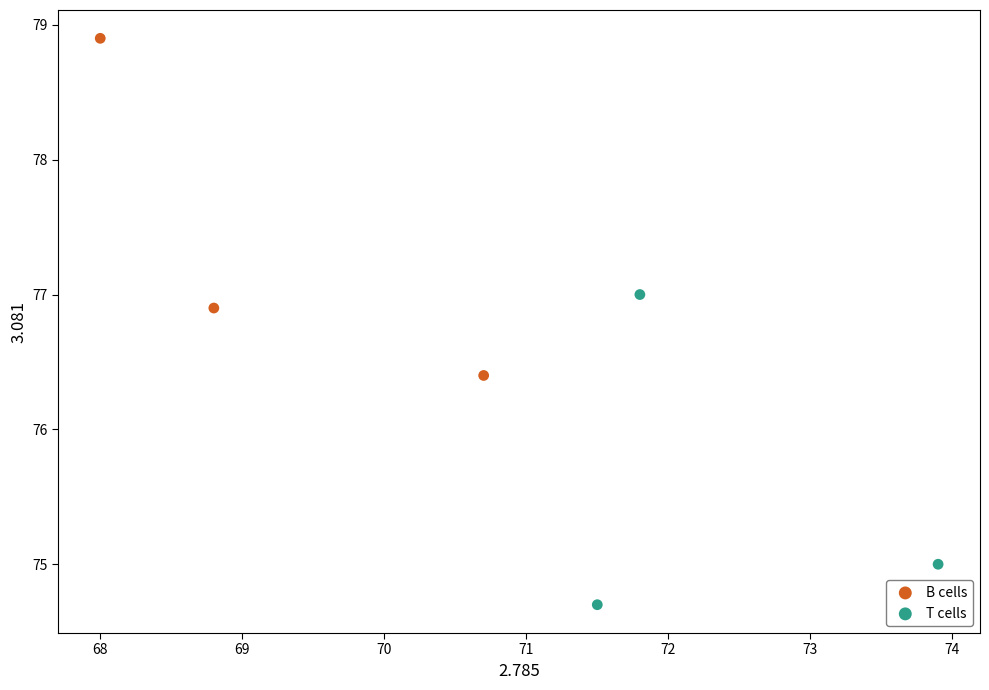

Which series contains the highest Y value?

B cells